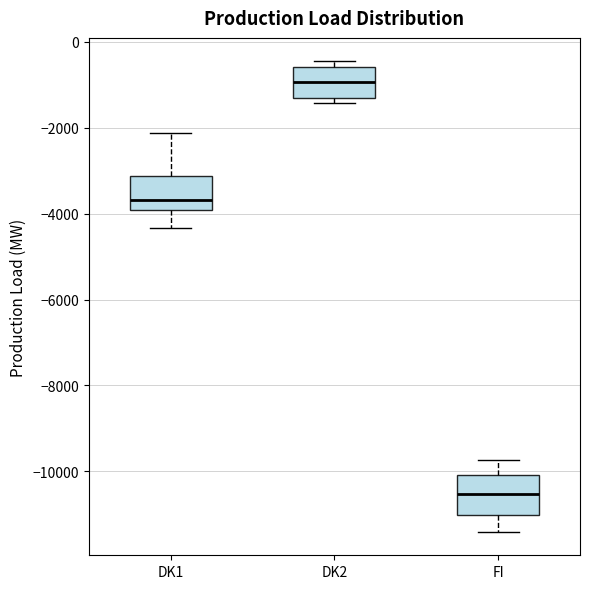

Where is the lower edge of the box for DK1 on the y-axis? The values are not printed on the chart, so give them approximately, as read against the axis.

-4000